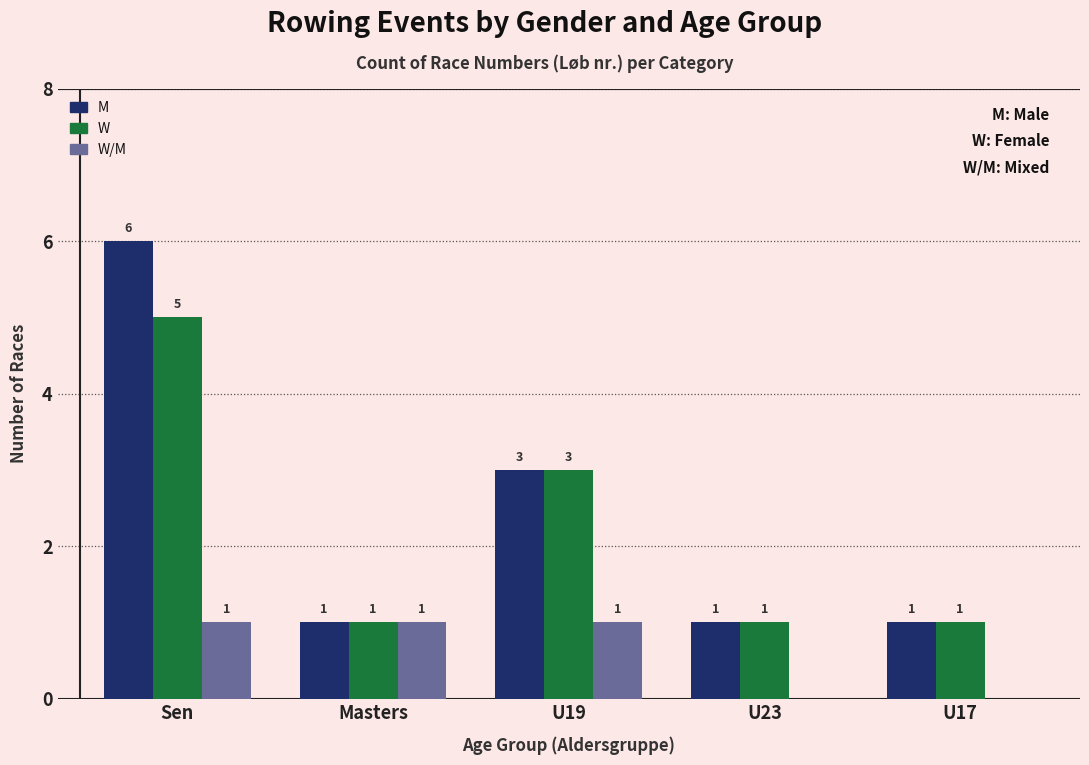

Are the bars grouped side by side (vs. stacked)?

Yes